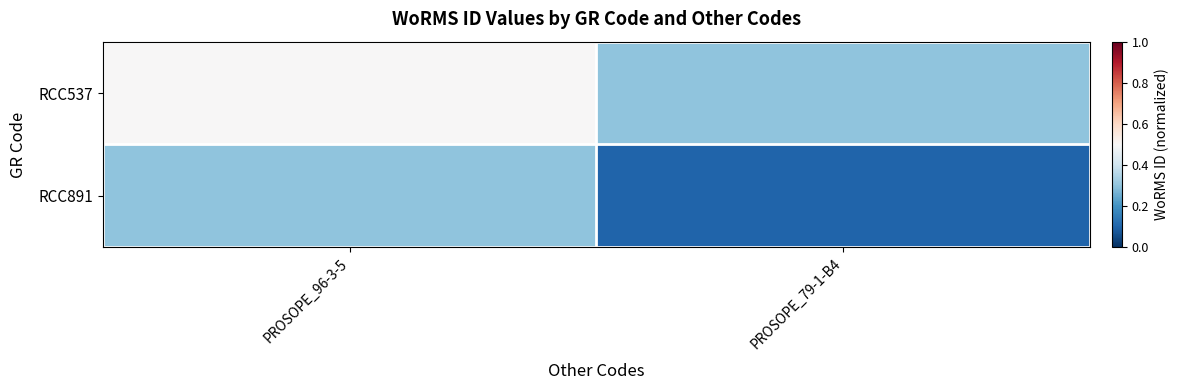

Reading right to left, what are all the values shown in this chart?

RCC537: PROSOPE_79-1-B4=0.3	PROSOPE_96-3-5=0.5
RCC891: PROSOPE_79-1-B4=0.1	PROSOPE_96-3-5=0.3